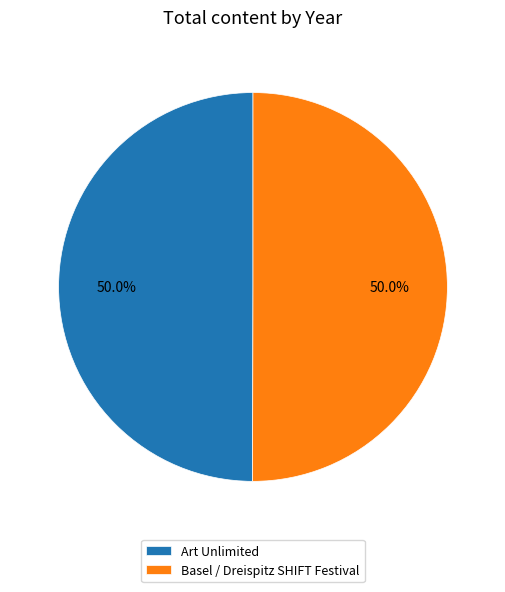

What percentage do Art Unlimited and Basel / Dreispitz SHIFT Festival together represent?

100.0%